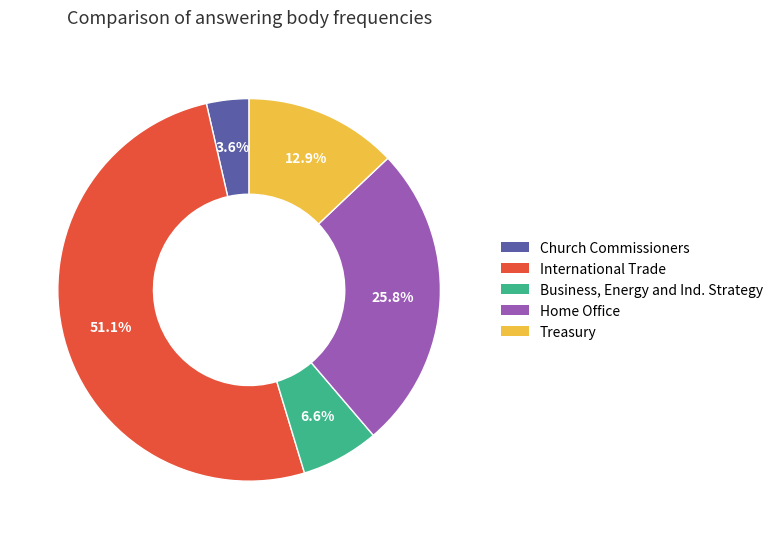

Does any single category account for the majority?

Yes